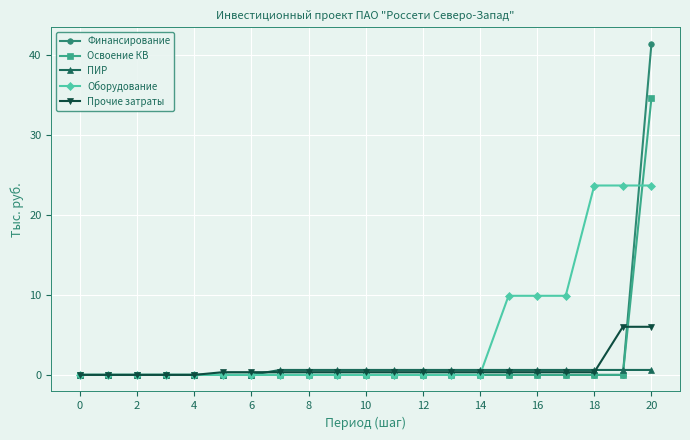

Which series has the widest spread of values?

Финансирование